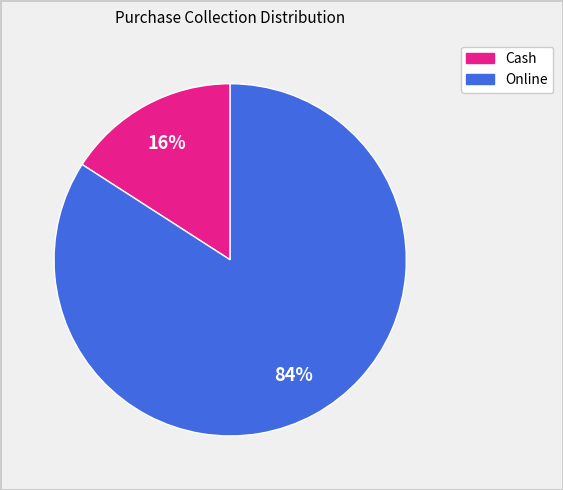

What is the largest slice in the pie chart?

Online